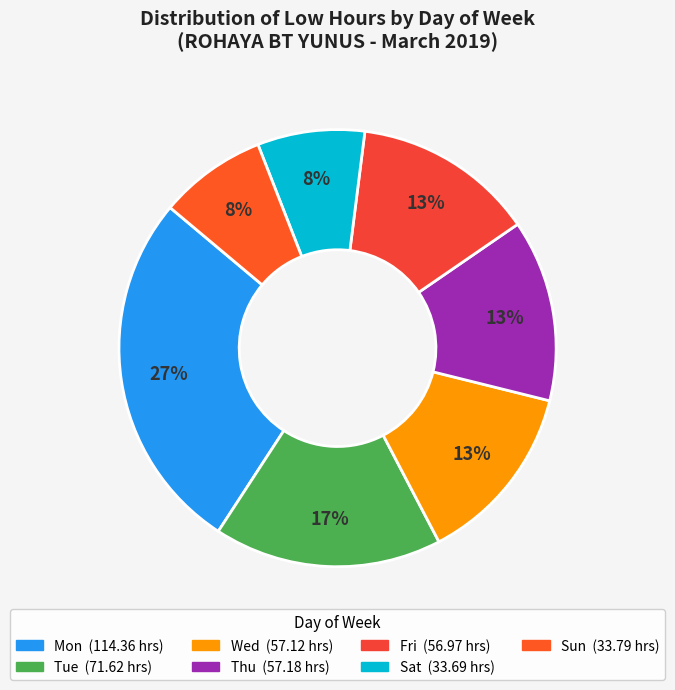

How many segments does this pie chart have?

7